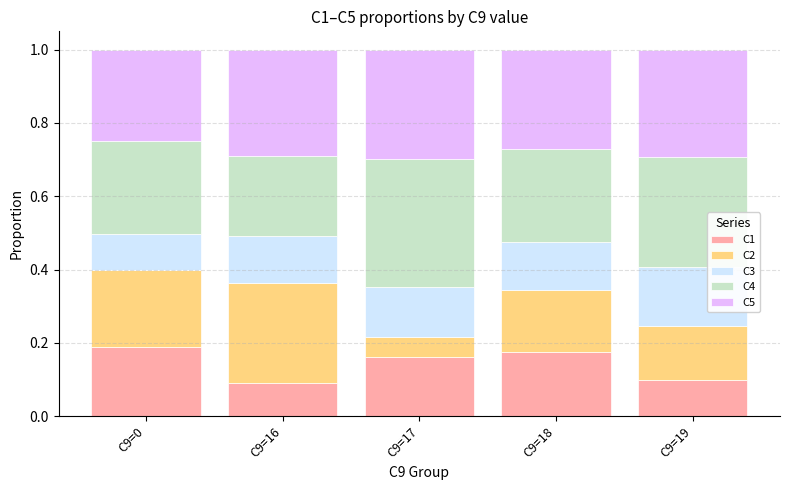

What is the total value across all series at C9=18?

1.0